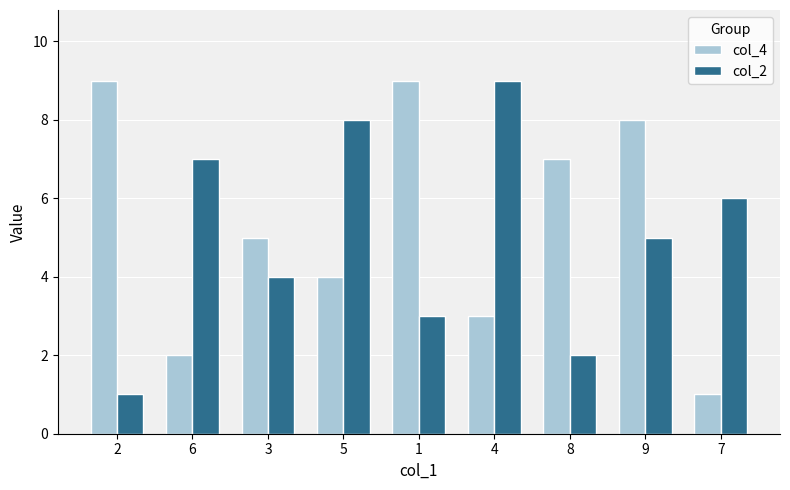

What is the value of the col_4 bar at the 4th from the left?

4